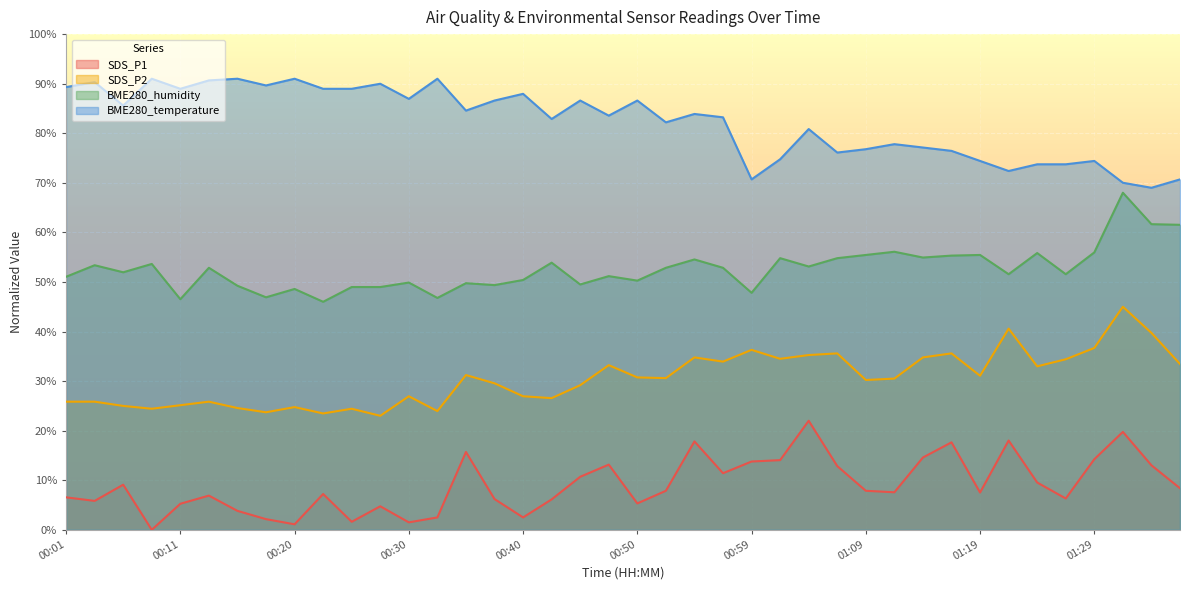

At which label does SDS_P1 reach its peak?

01:04